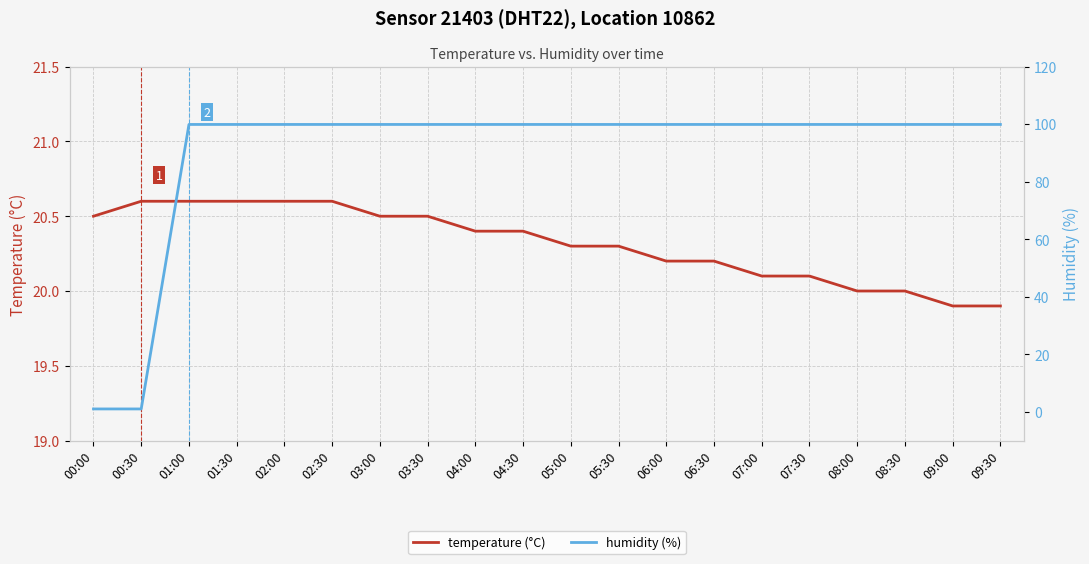

Reading left to right, what are all the values shown in this chart?

temperature (°C): 20.5	20.6	20.6	20.6	20.6	20.6	20.5	20.5	20.4	20.4	20.3	20.3	20.2	20.2	20.1	20.1	20.0	20.0	19.9	19.9
humidity (%): 1.0	1.0	99.9	99.9	99.9	99.9	99.9	99.9	99.9	99.9	99.9	99.9	99.9	99.9	99.9	99.9	99.9	99.9	99.9	99.9